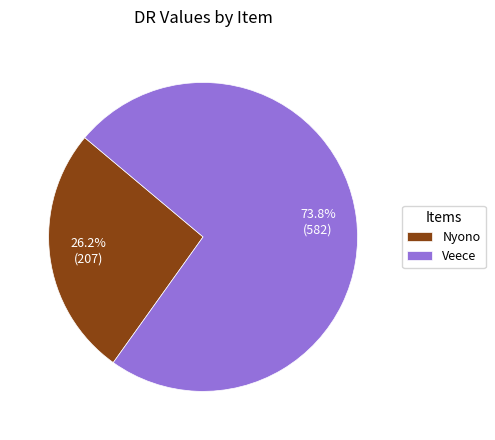

To the nearest percent, what is the difference between the Veece and Nyono slice percentages?

48%